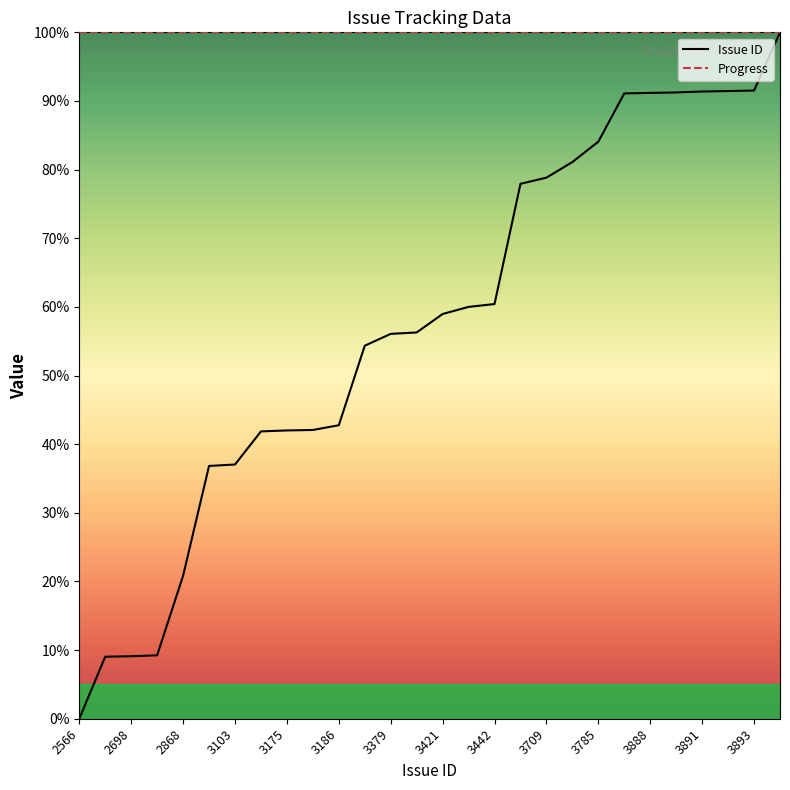

How many lines are shown in the chart?

2